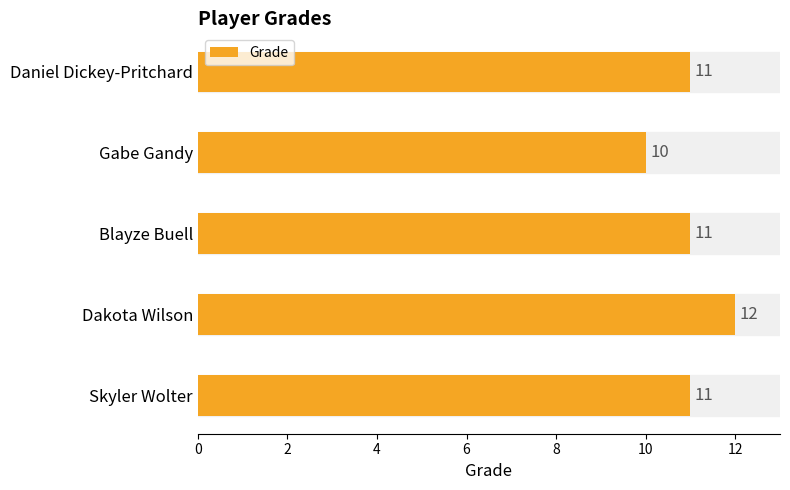

How many values are between 11 and 12?

4